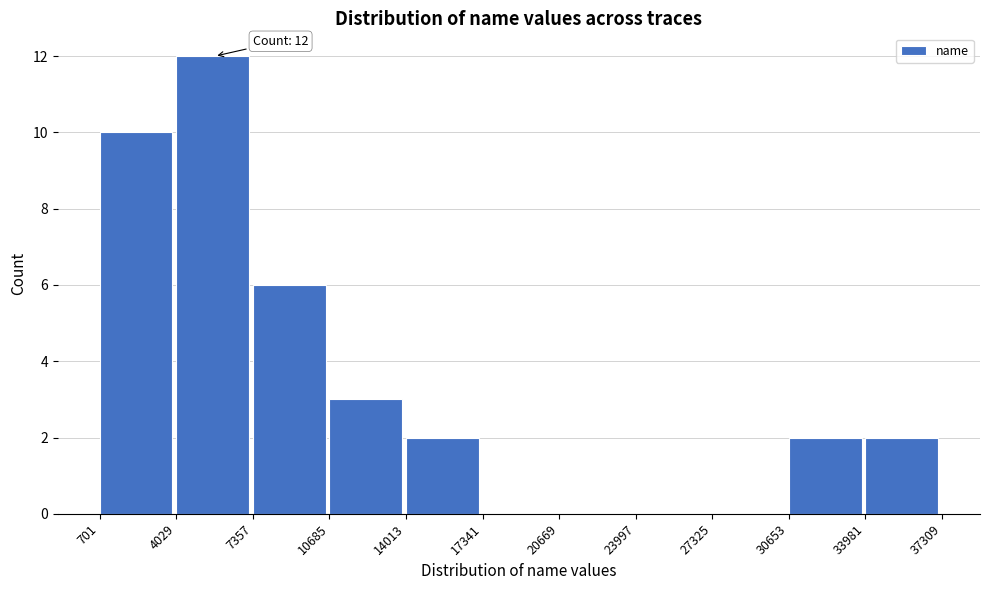

Which range on the x-axis has the tallest bar?

4029 to 7357